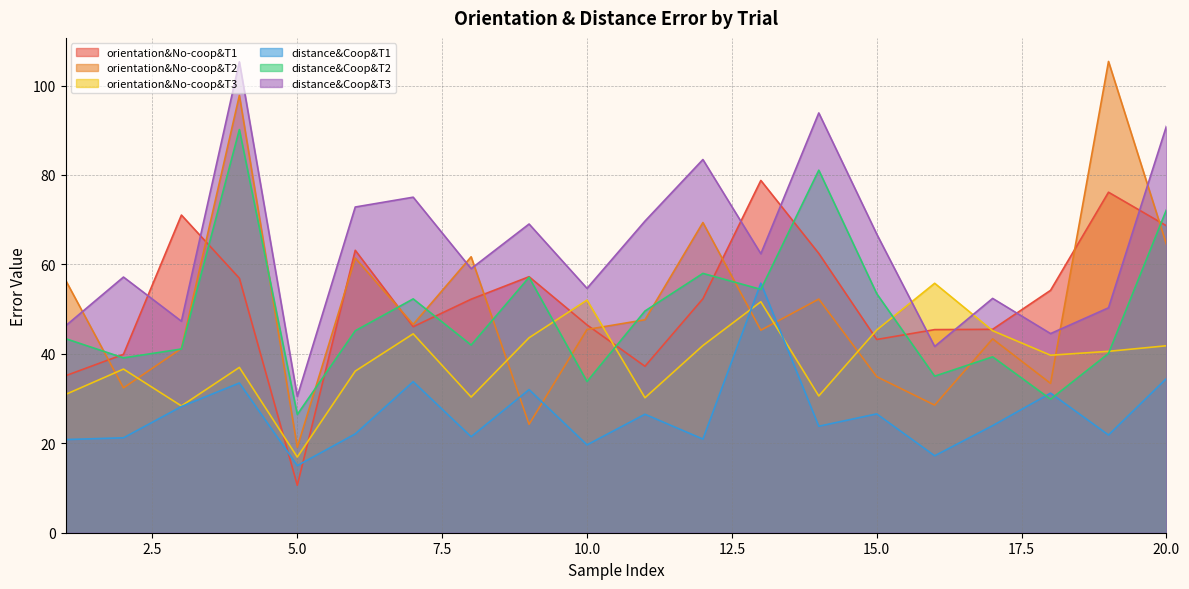

Which series has the largest range (max minus min)?

orientation&No-coop&T2